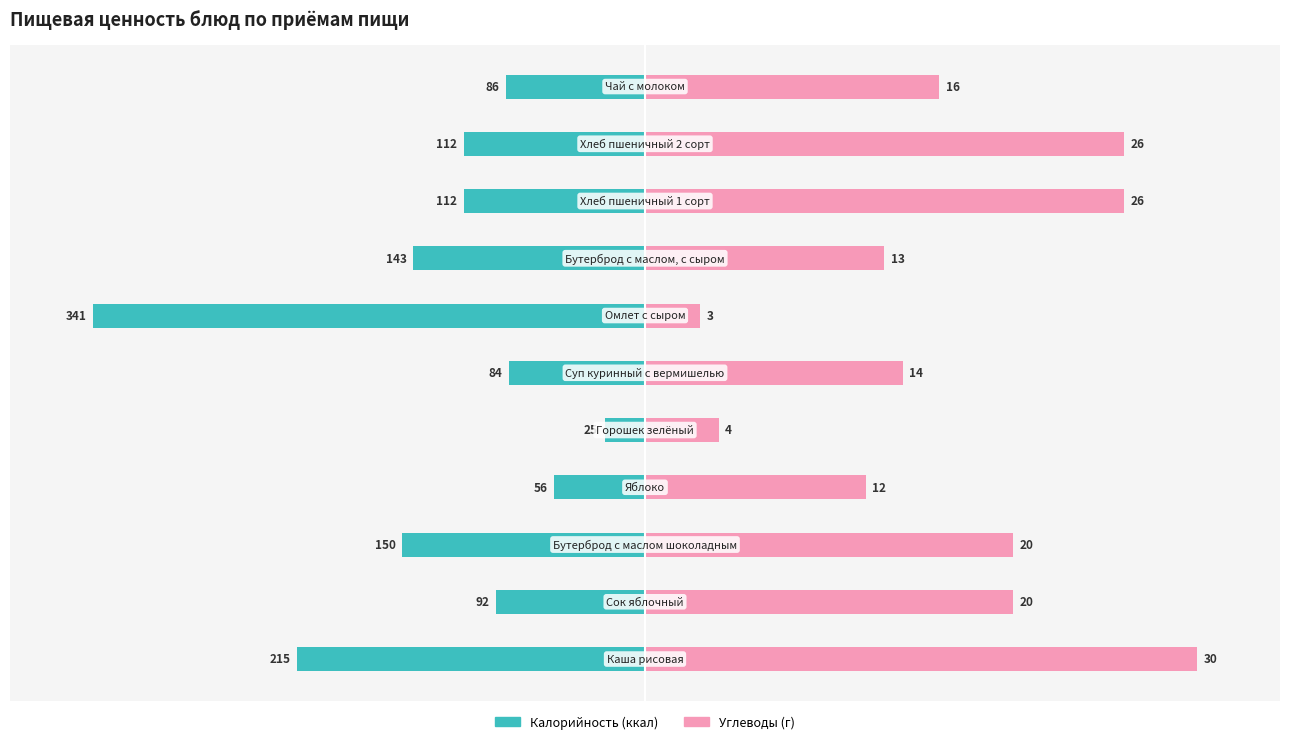

The Углеводы series shows 19.7 at 9. True or false?

False